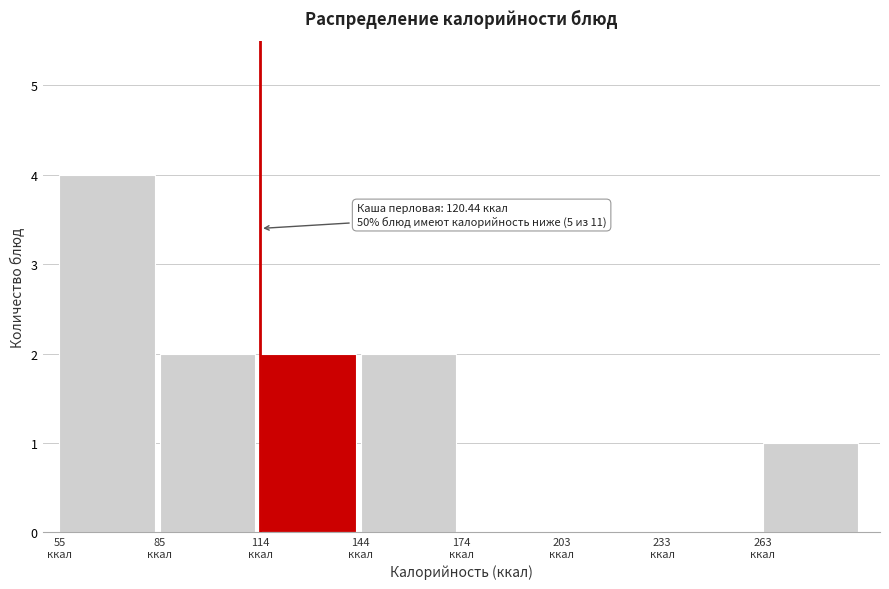

Which range on the x-axis has the tallest bar?

55 to 85